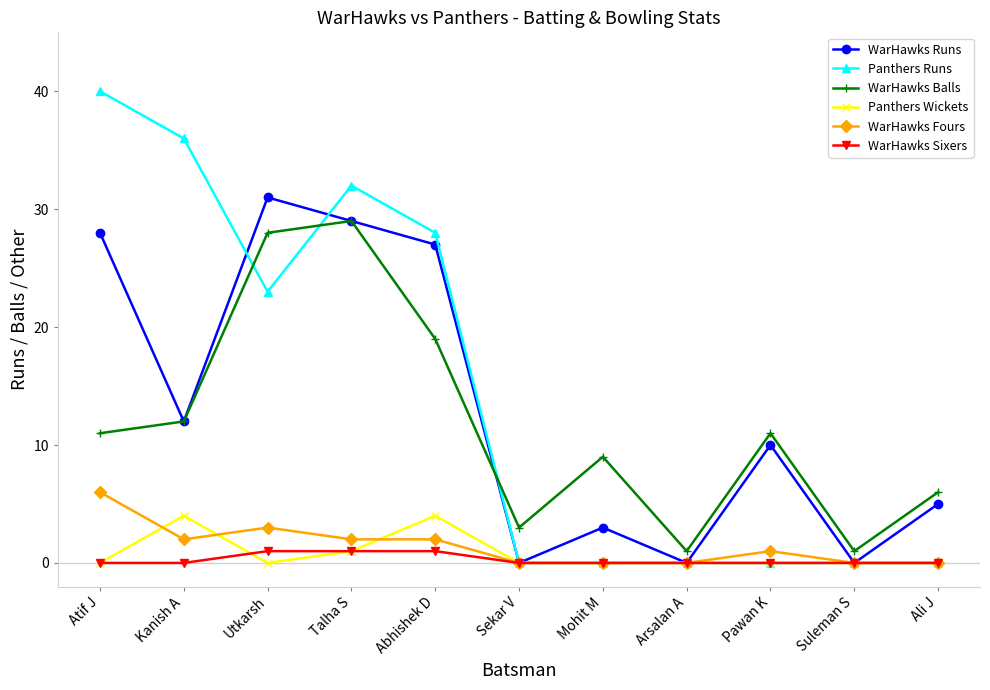

True or false: WarHawks Balls and WarHawks Fours cross at least once.

False